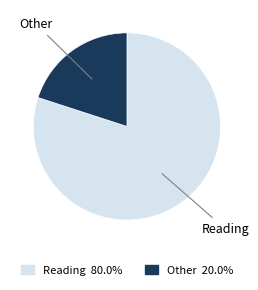

Do Reading 80.0% and Other 20.0% together represent more than half of the pie?

Yes